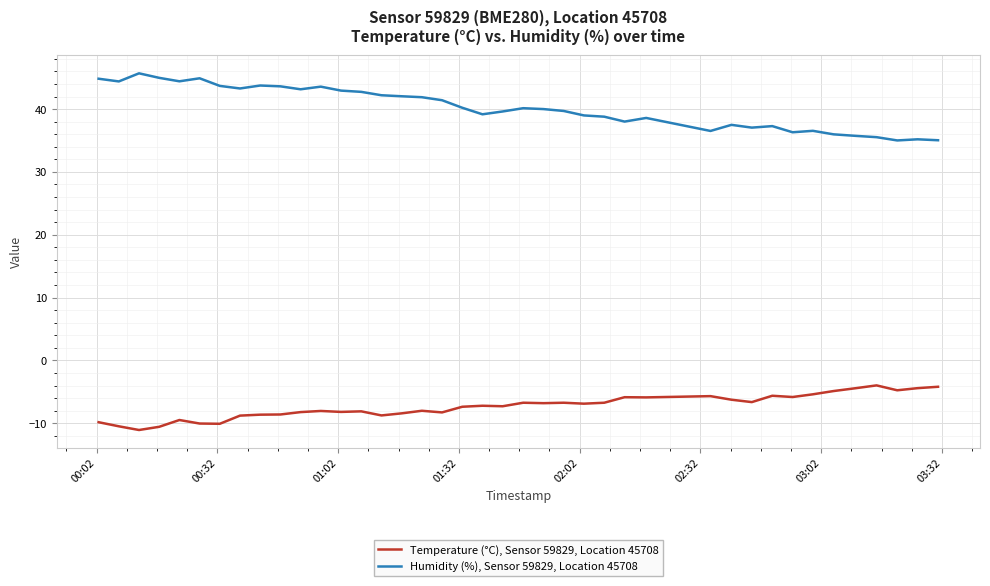

Does the chart have visible grid lines?

Yes